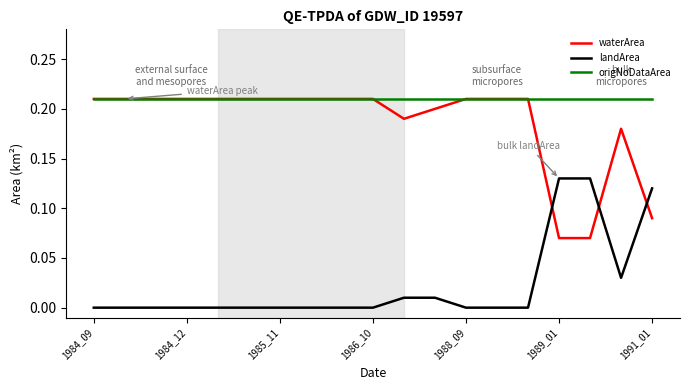

Which series has the largest total across all categories?

origNoDataArea